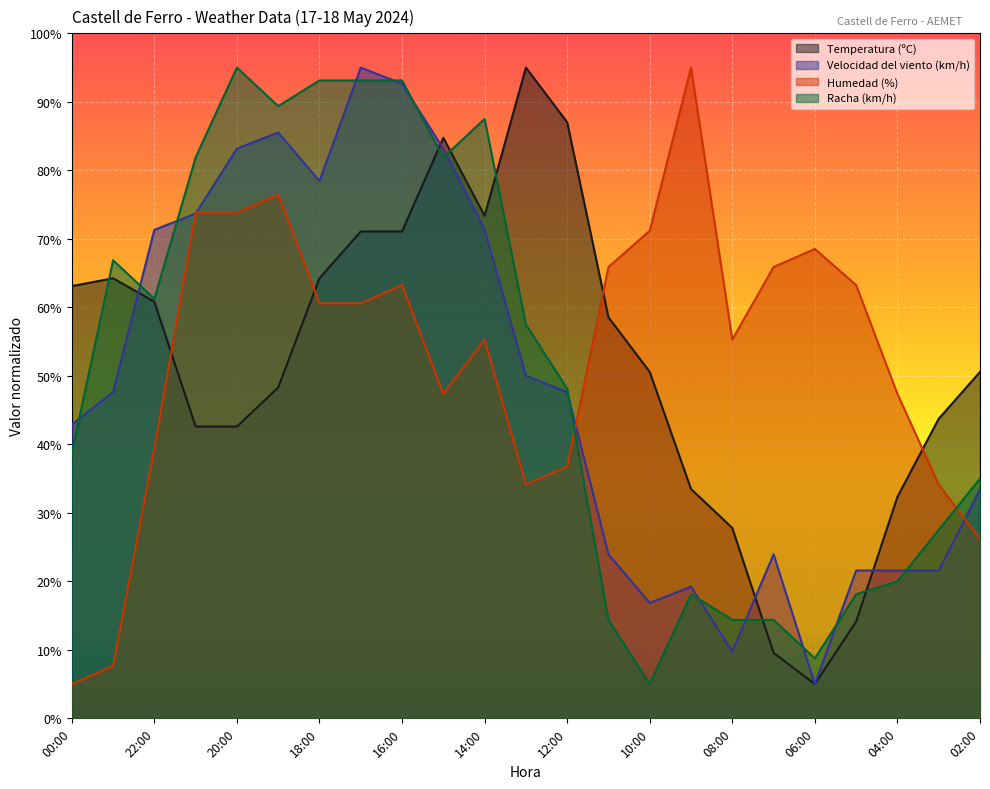

Is the value of Humedad (%) at 13:00 greater than the value of Temperatura (ºC) at 22:00?

No